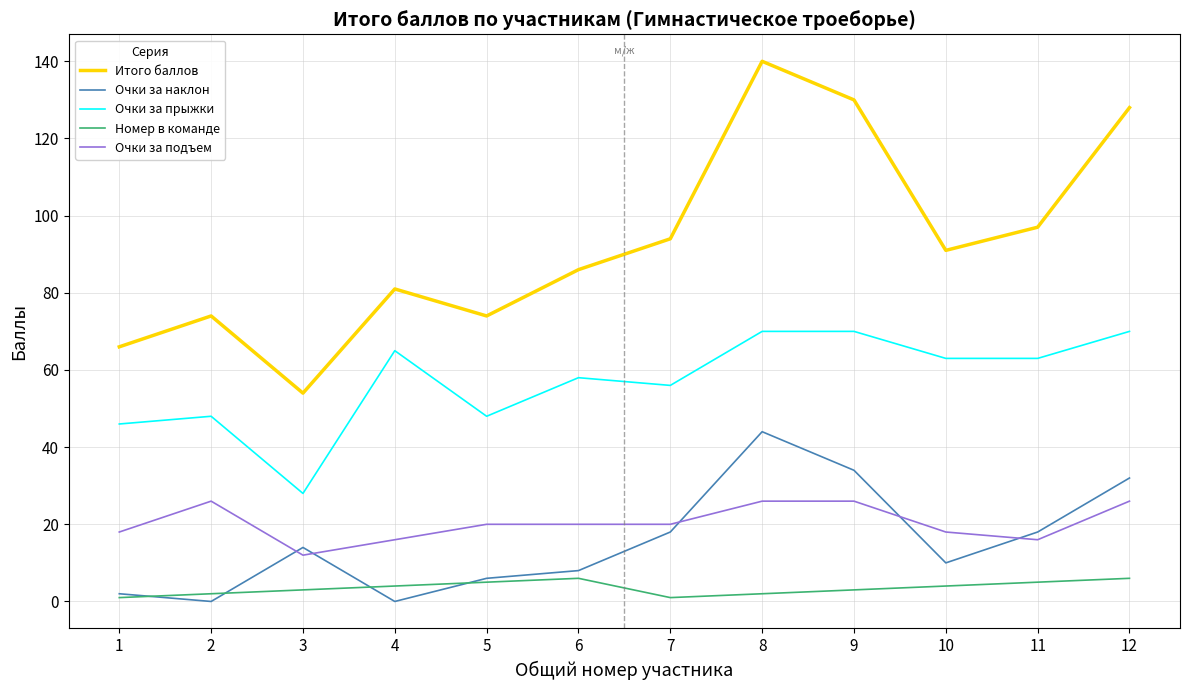

Which series has the largest total across all categories?

Итого баллов